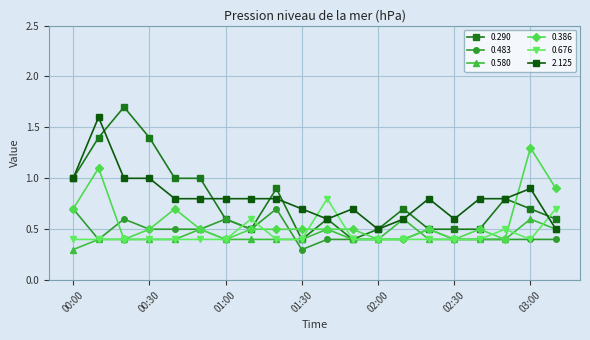

Reading left to right, list all the values displayed in this chart.

0.290: 1.0	1.4	1.7	1.4	1.0	1.0	0.6	0.5	0.9	0.4	0.6	0.4	0.5	0.7	0.5	0.5	0.5	0.8	0.7	0.6
0.483: 0.7	0.4	0.6	0.5	0.5	0.5	0.6	0.5	0.7	0.3	0.4	0.4	0.4	0.4	0.5	0.4	0.4	0.4	0.4	0.4
0.580: 0.3	0.4	0.4	0.4	0.4	0.5	0.4	0.4	0.4	0.4	0.5	0.4	0.4	0.6	0.4	0.4	0.4	0.4	0.6	0.5
0.386: 0.7	1.1	0.4	0.5	0.7	0.5	0.4	0.5	0.5	0.5	0.5	0.5	0.4	0.4	0.5	0.4	0.5	0.4	1.3	0.9
0.676: 0.4	0.4	0.4	0.4	0.4	0.4	0.4	0.6	0.4	0.4	0.8	0.4	0.4	0.4	0.4	0.4	0.4	0.5	0.4	0.7
2.125: 1.0	1.6	1.0	1.0	0.8	0.8	0.8	0.8	0.8	0.7	0.6	0.7	0.5	0.6	0.8	0.6	0.8	0.8	0.9	0.5